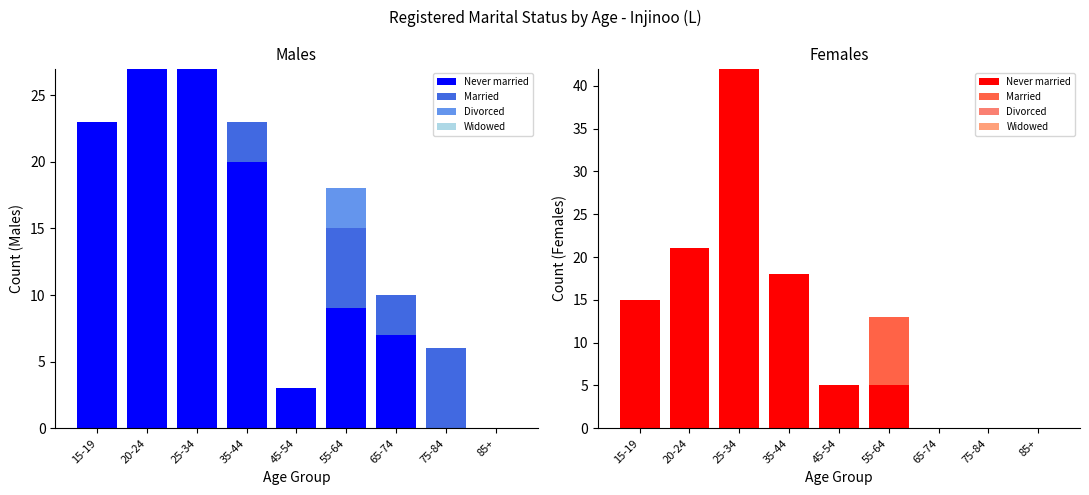

Does the chart contain any negative values?

No